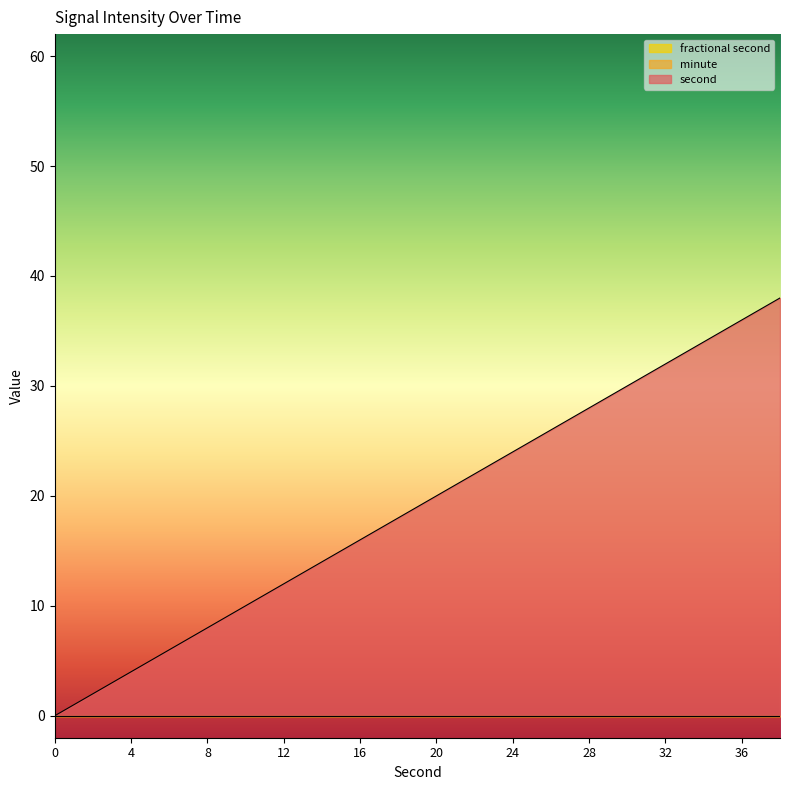

True or false: fractional second has more than 0 points higher than both neighbors.

False